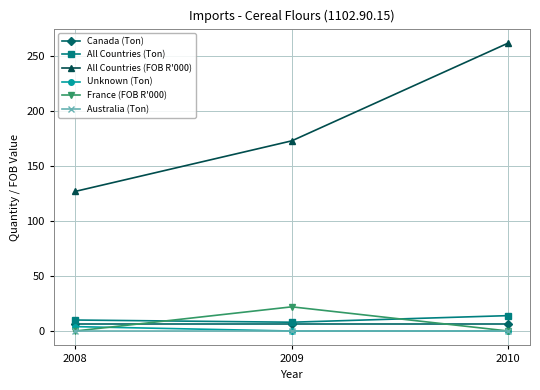

What is the difference between the highest and lowest values at 2009?

173